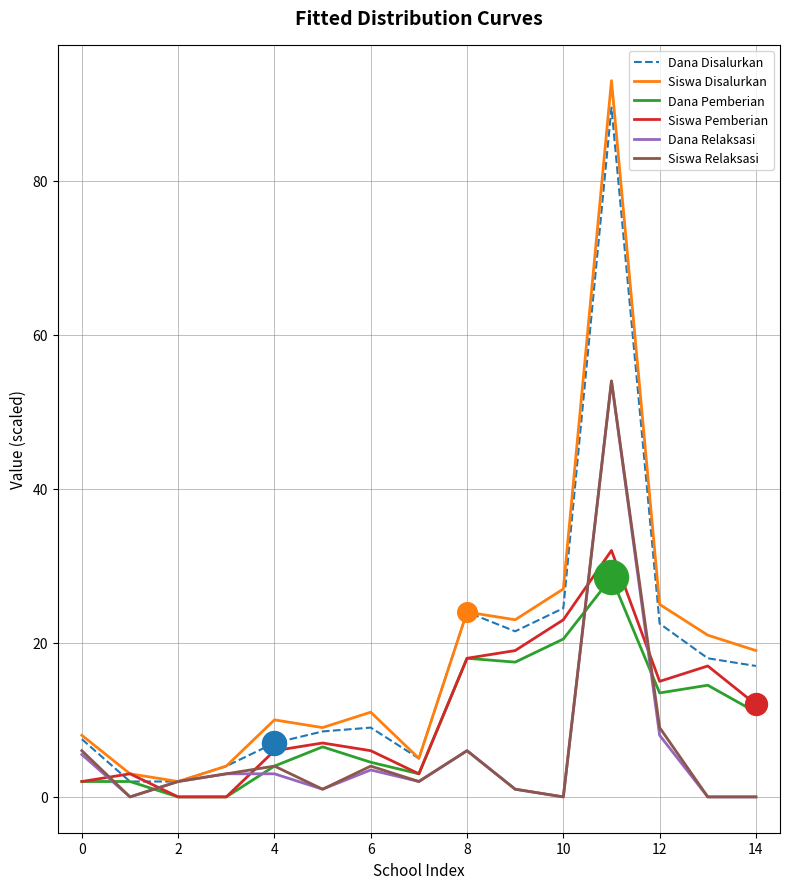

Which series has the largest total across all categories?

Siswa Disalurkan